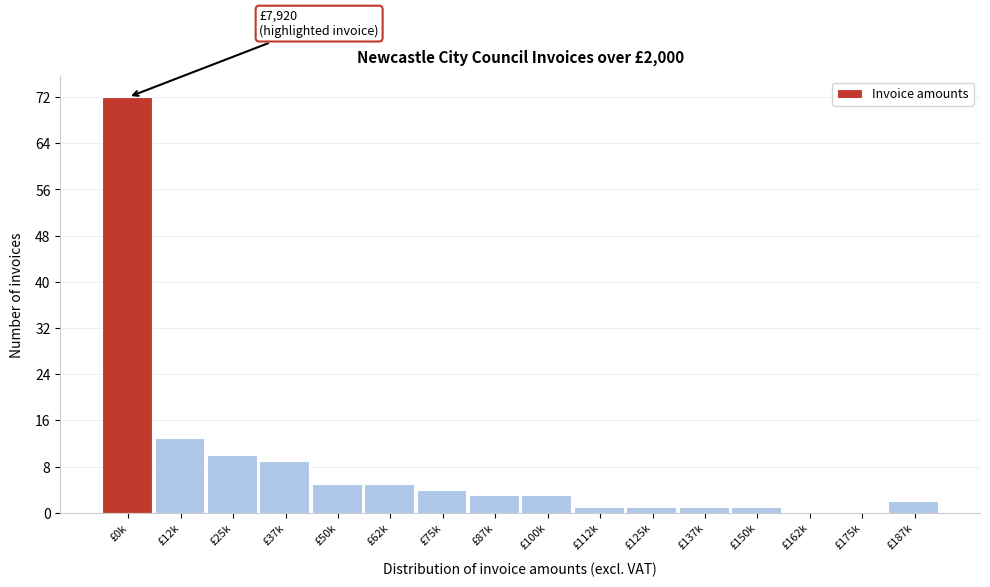

Reading left to right, what are all the values shown in this chart?

£0k=72	£12k=13	£25k=10	£37k=9	£50k=5	£62k=5	£75k=4	£87k=3	£100k=3	£112k=1	£125k=1	£137k=1	£150k=1	£162k=0	£175k=0	£187k=2